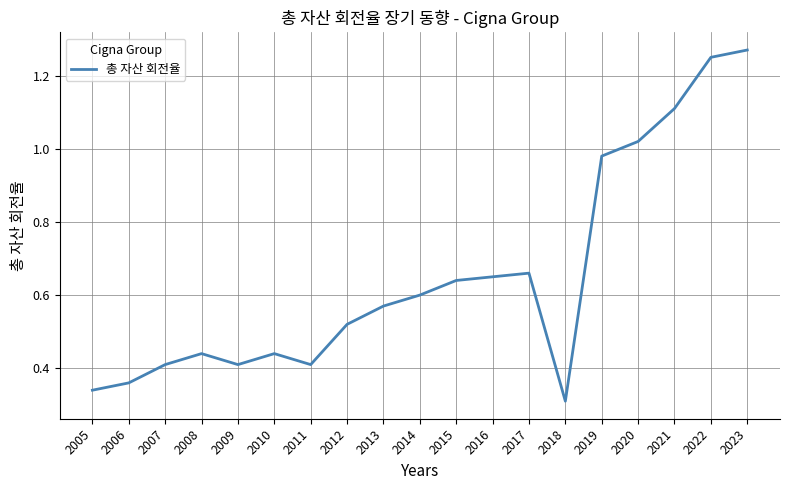

The chart shows a value of 0.4 at 2020. True or false?

False